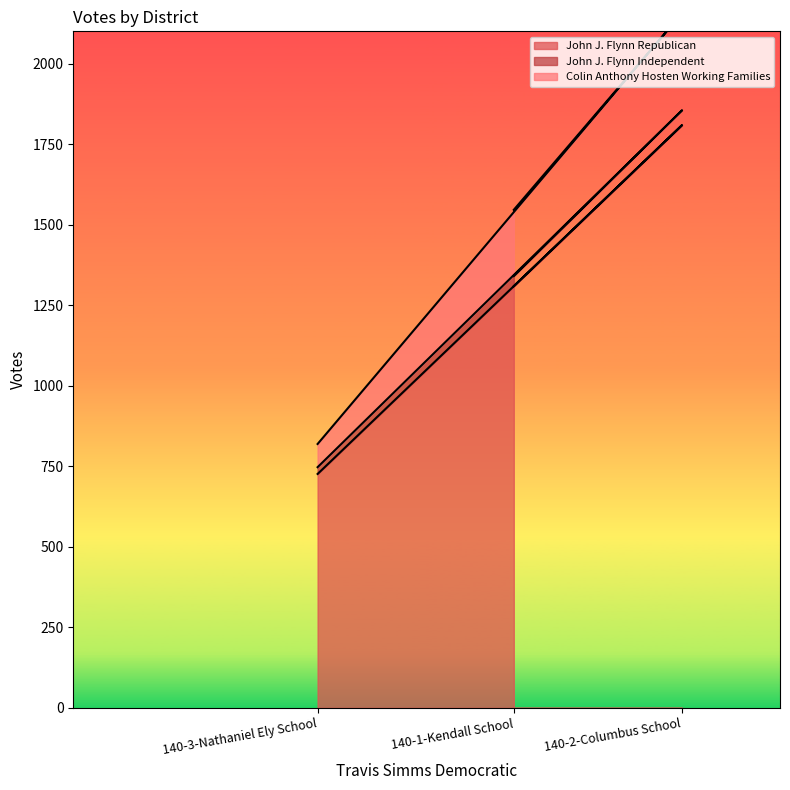

True or false: Colin Anthony Hosten Working Families has a value of 1546 at 140-1-Kendall School.

True